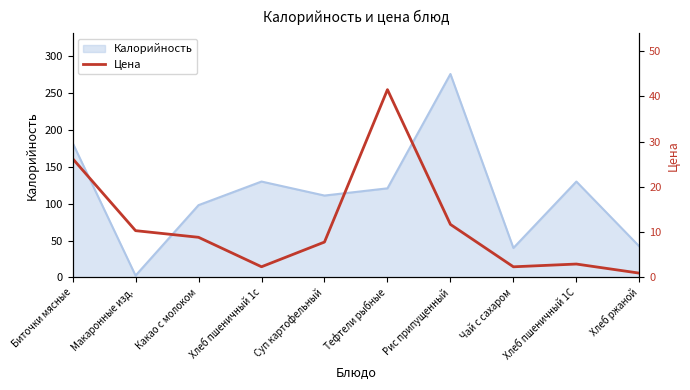

Is it true that Калорийность equals 251.9 at Биточки мясные?

False